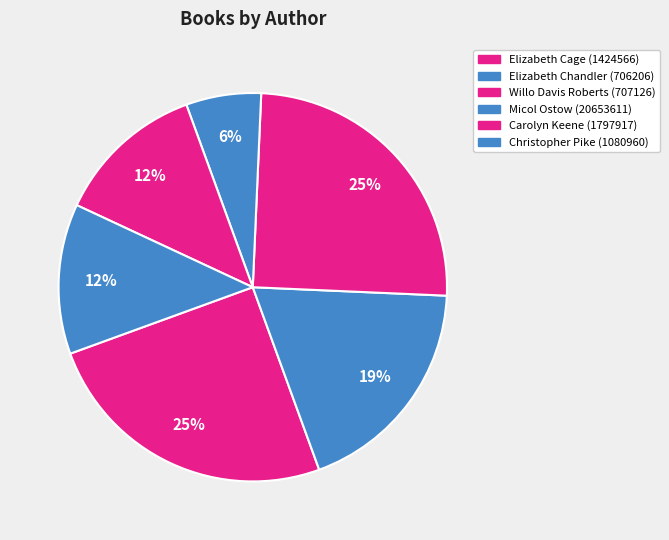

What is the largest slice in the pie chart?

Elizabeth Cage (1424566)